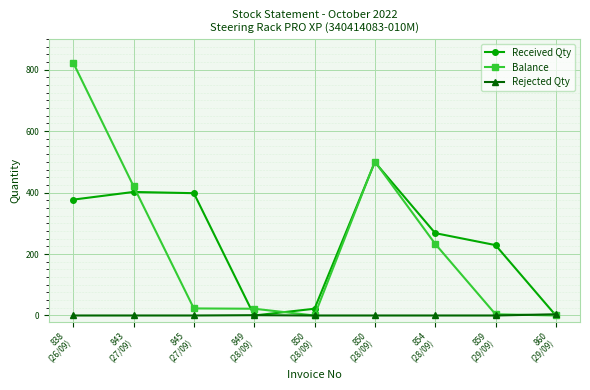

Is the value of Rejected Qty at 838
(26/09) greater than the value of Balance at 859
(29/09)?

No